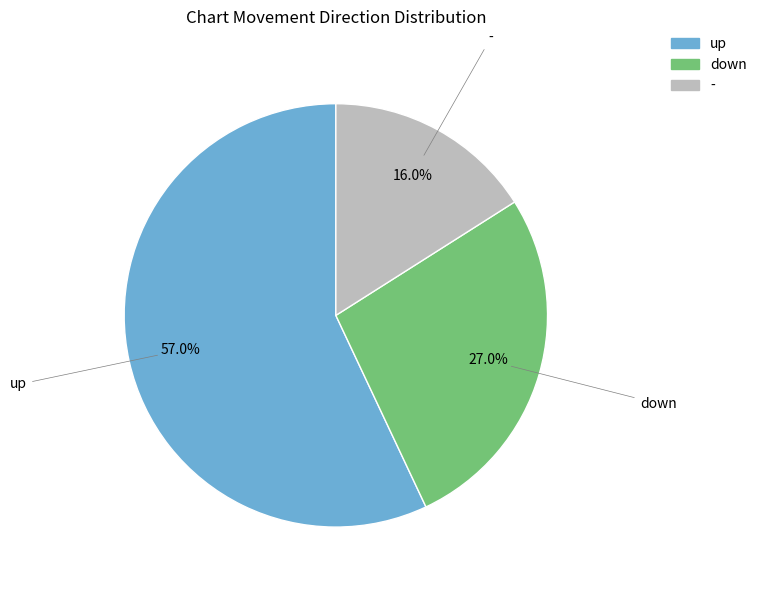

Rank the categories by value from highest to lowest.

up, down, -